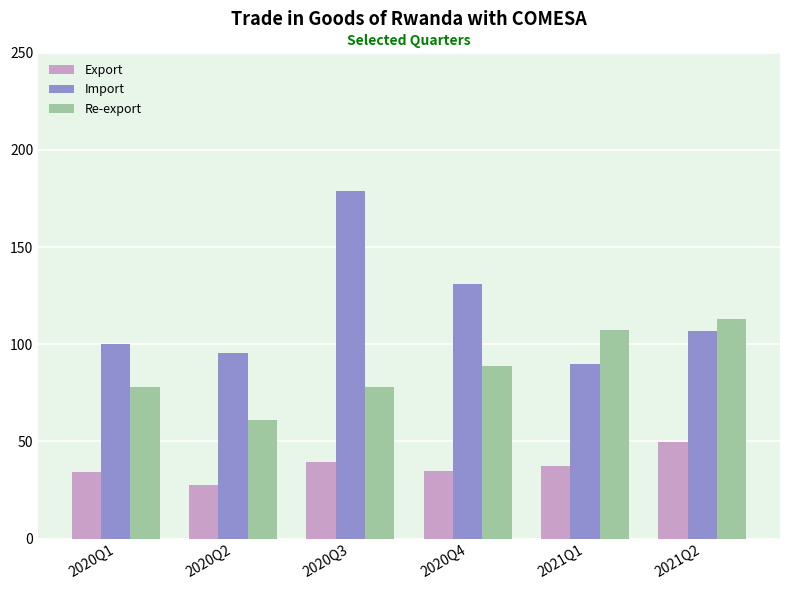

Count the number of categories in the chart.

6